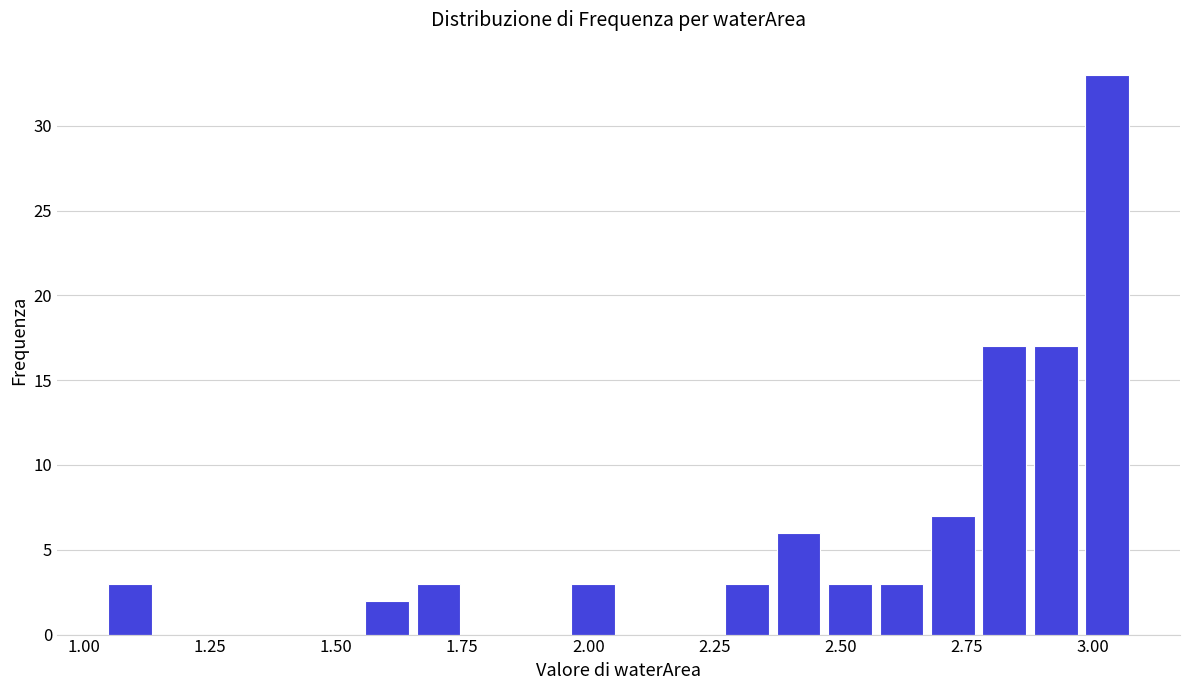

Around what value on the x-axis is the tallest bar? Give the approximate position of its centre, as read against the axis.

3.05